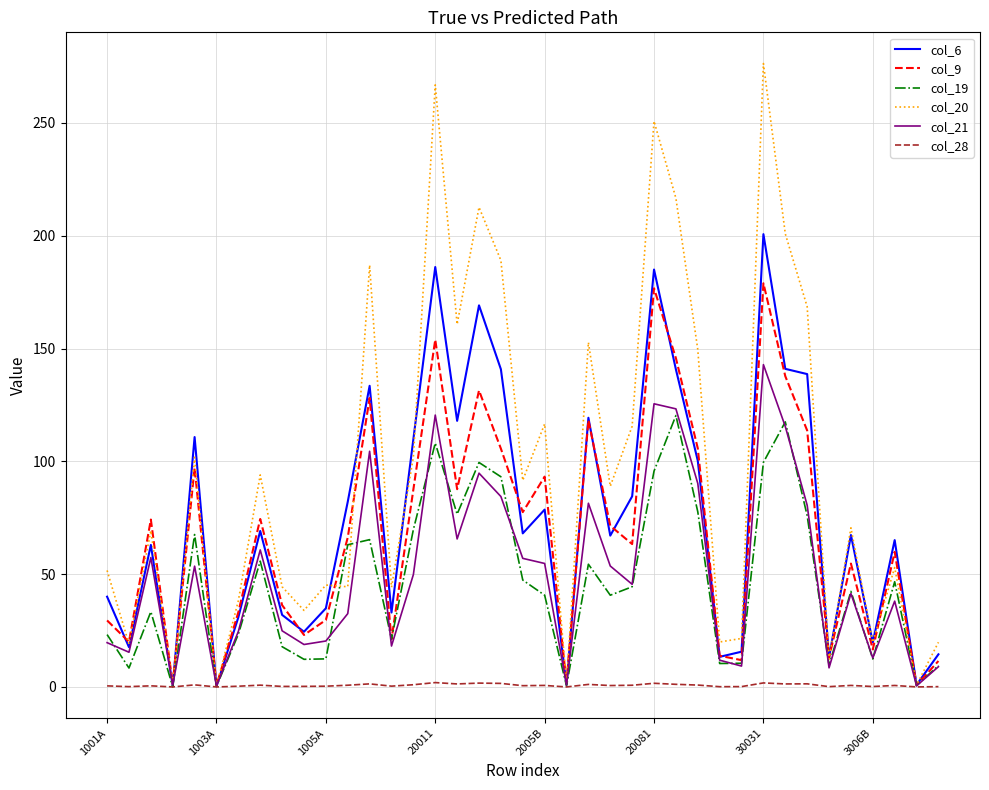

How many lines are shown in the chart?

6